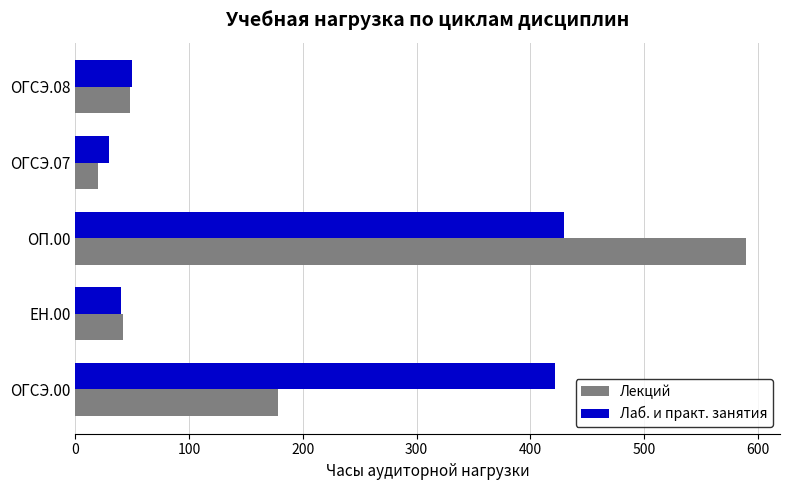

True or false: Лаб. и практ. занятия has a value of 430 at ОП.00.

True